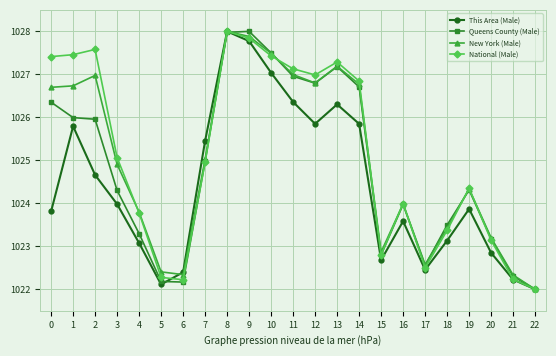

What is the greatest value displayed?

1028.0